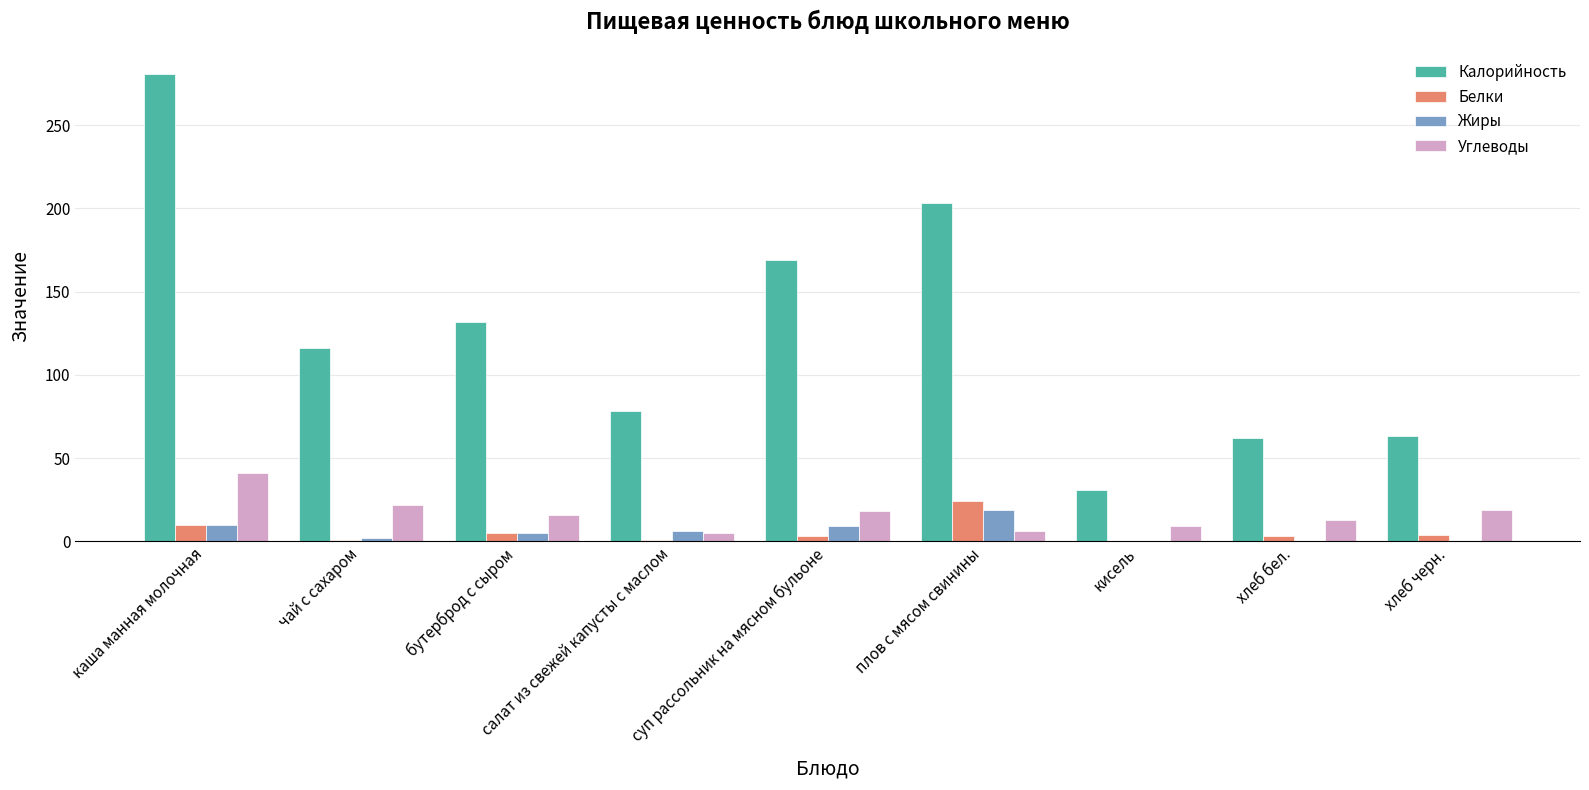

What is the highest value of the Белки series?

24